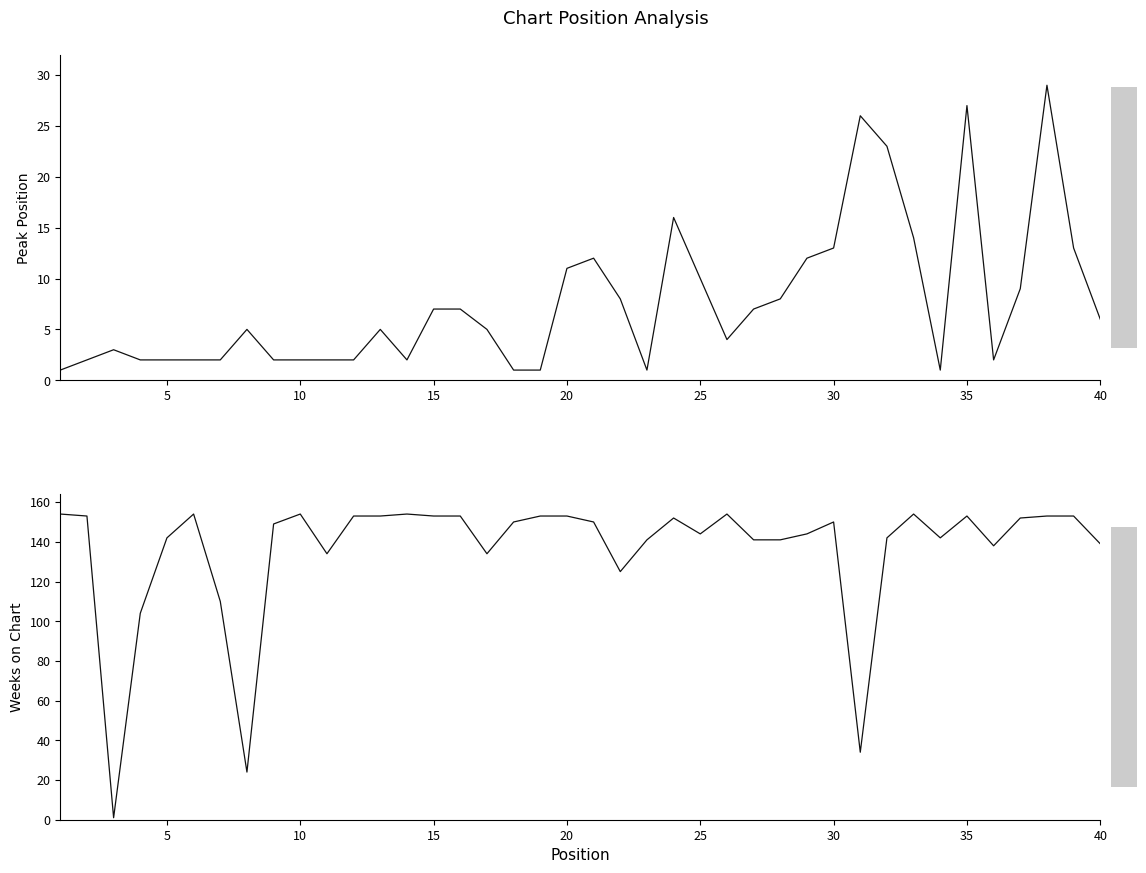

How many interior local peaks does the Peak Position series have?

8